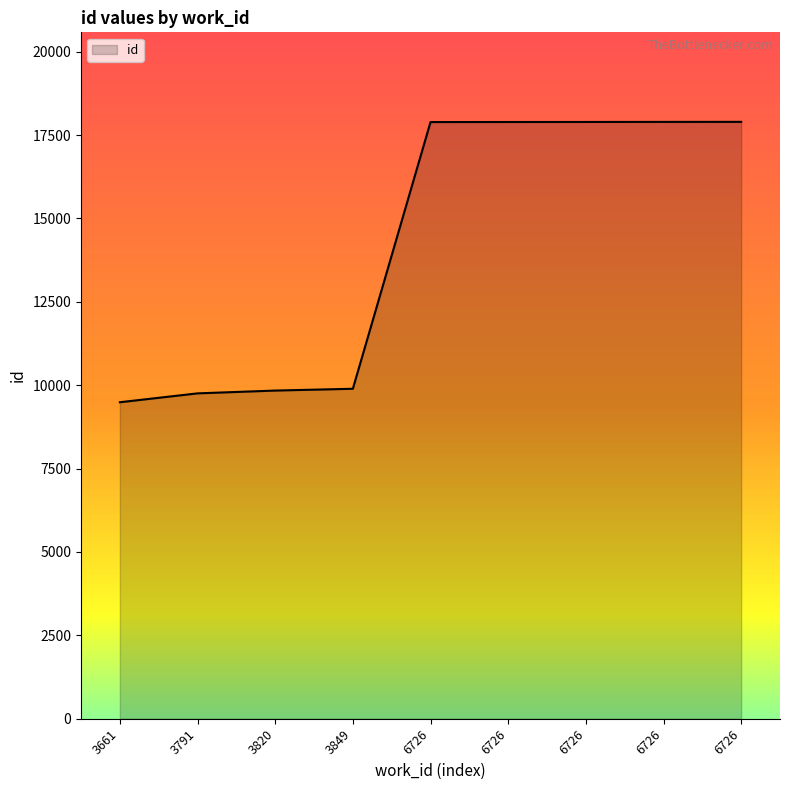

How many lines are shown in the chart?

1